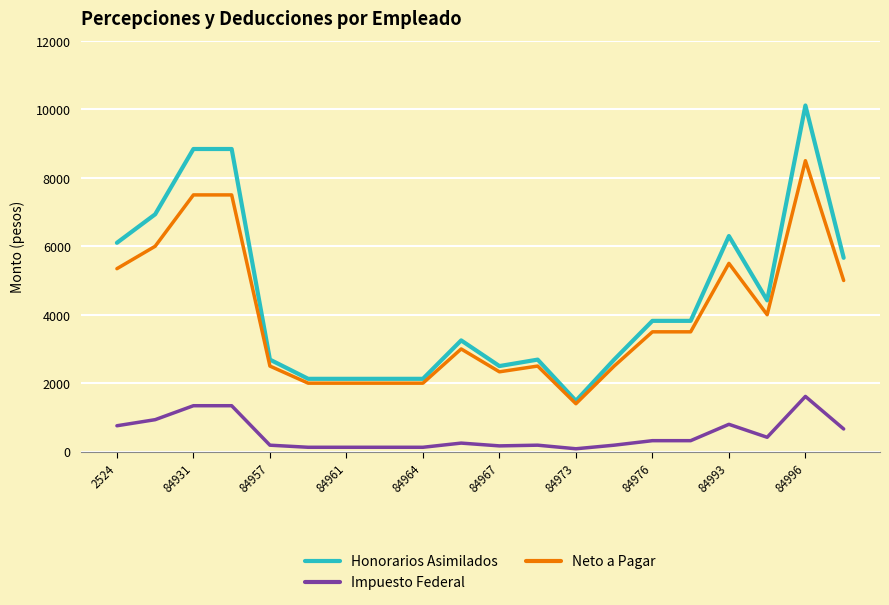

How many values in the Neto a Pagar series exceed 3500?

10